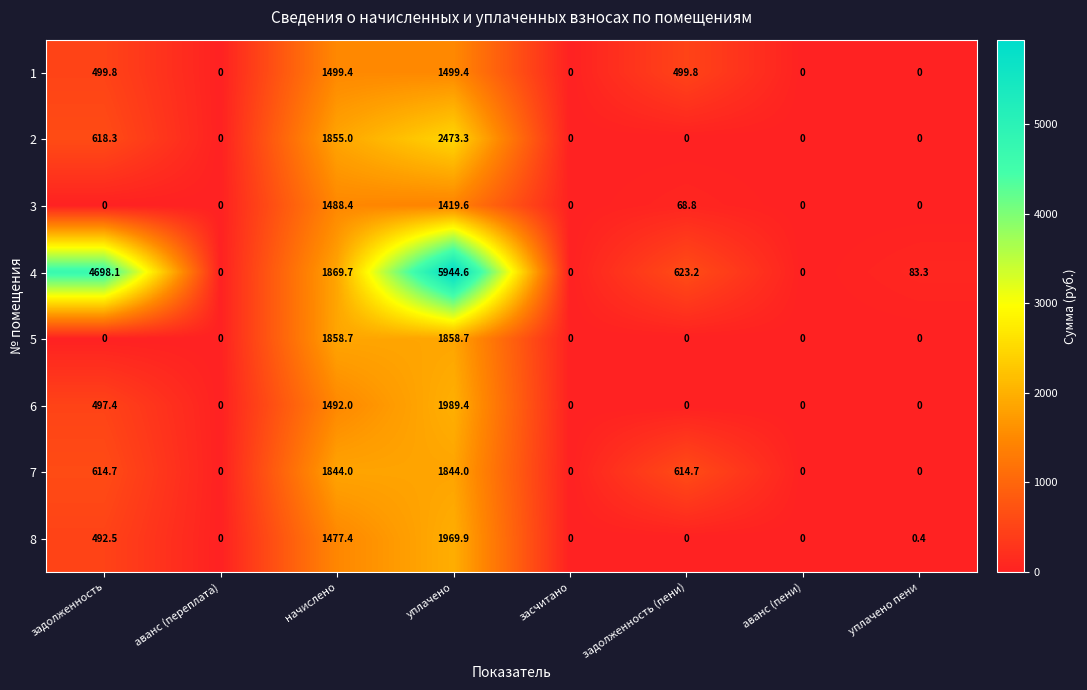

Which series changed the most between начислено and аванс (пени)?

4